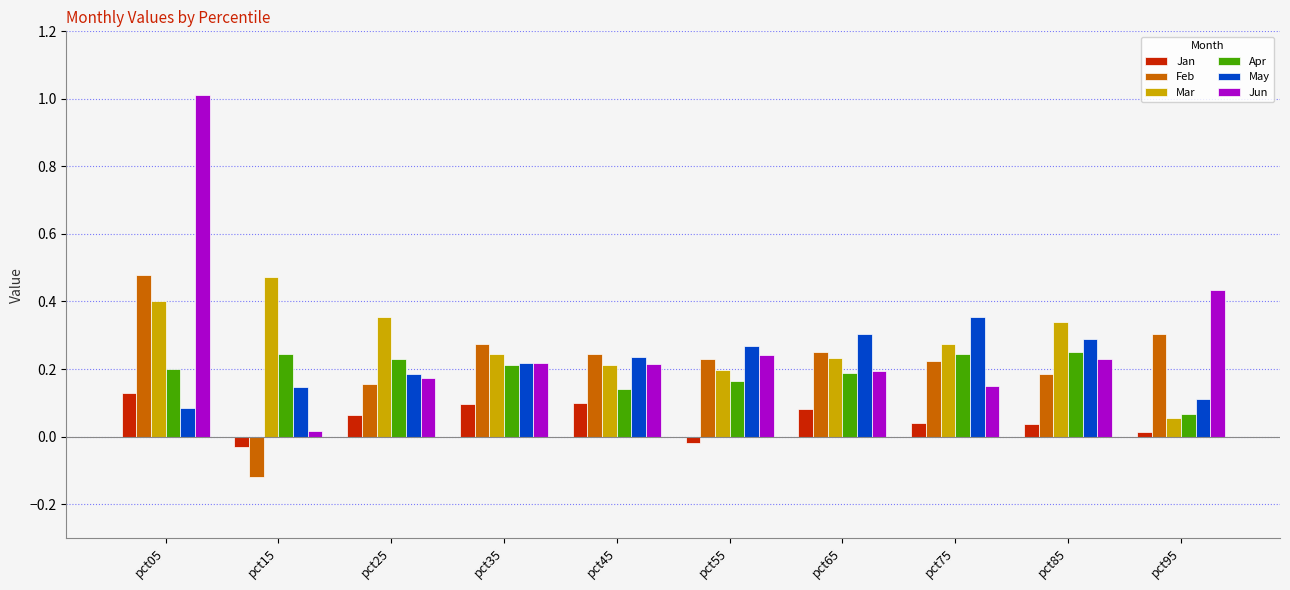

What is the sum of all May values?

2.2